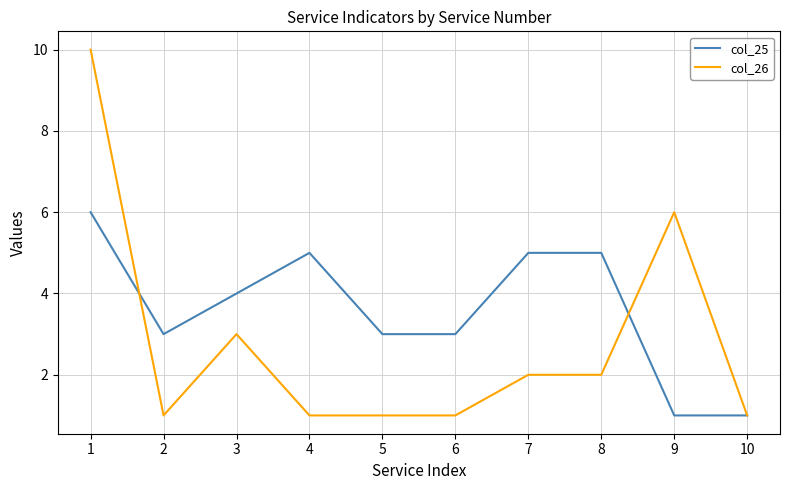

Is it true that col_26 equals 3 at 7?

False